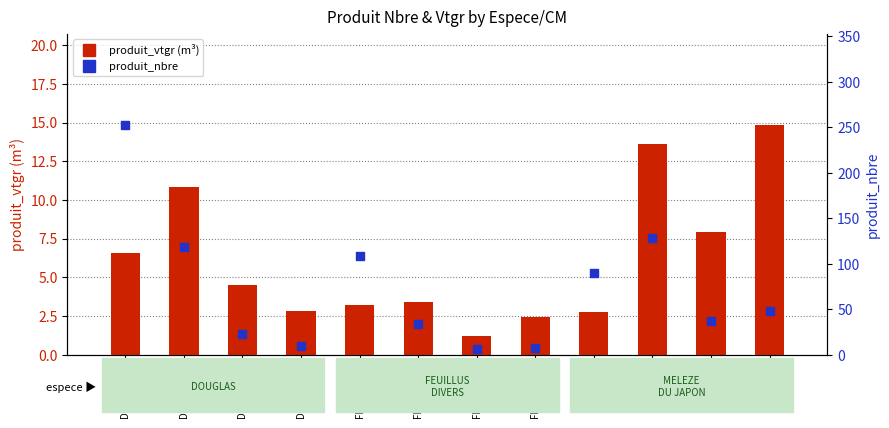

Is the value of produit_vtgr (m³) at FEUILLUS-4 greater than the value of produit_nbre at MELEZE-4?

No